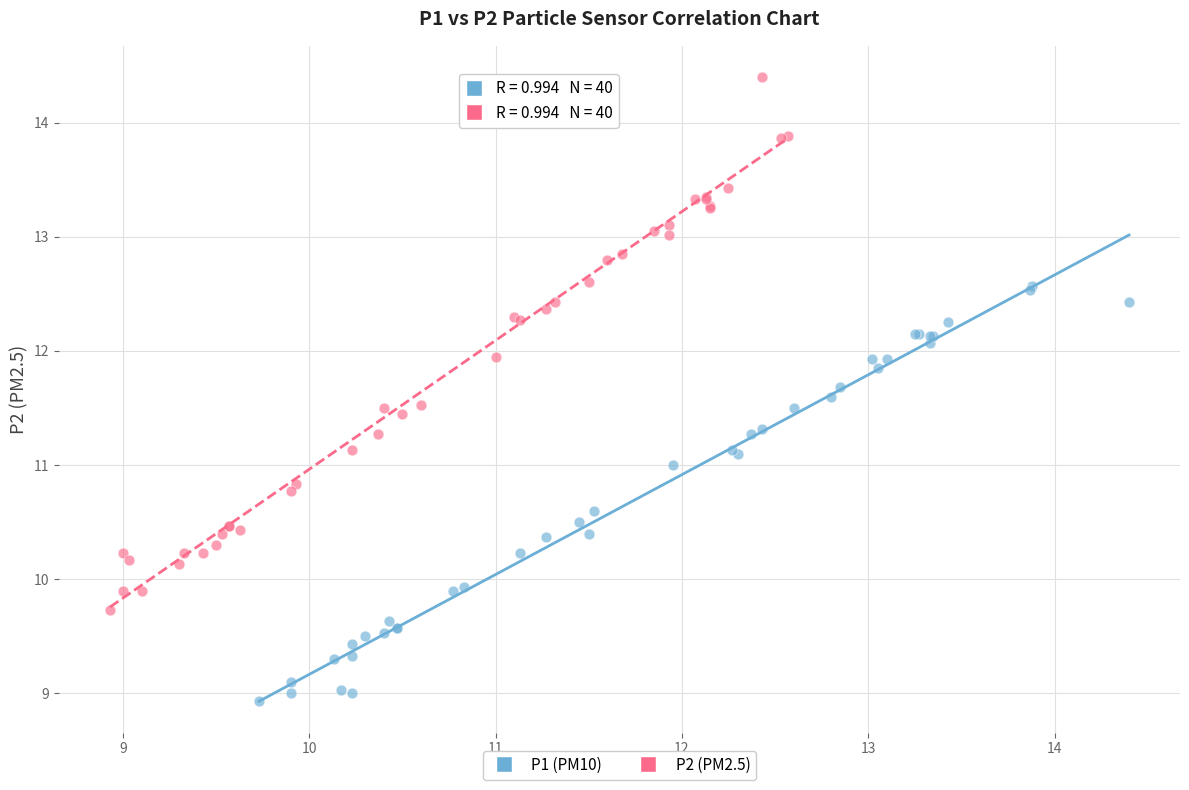

Which series has the largest Y range (max minus min)?

P2 (PM2.5)